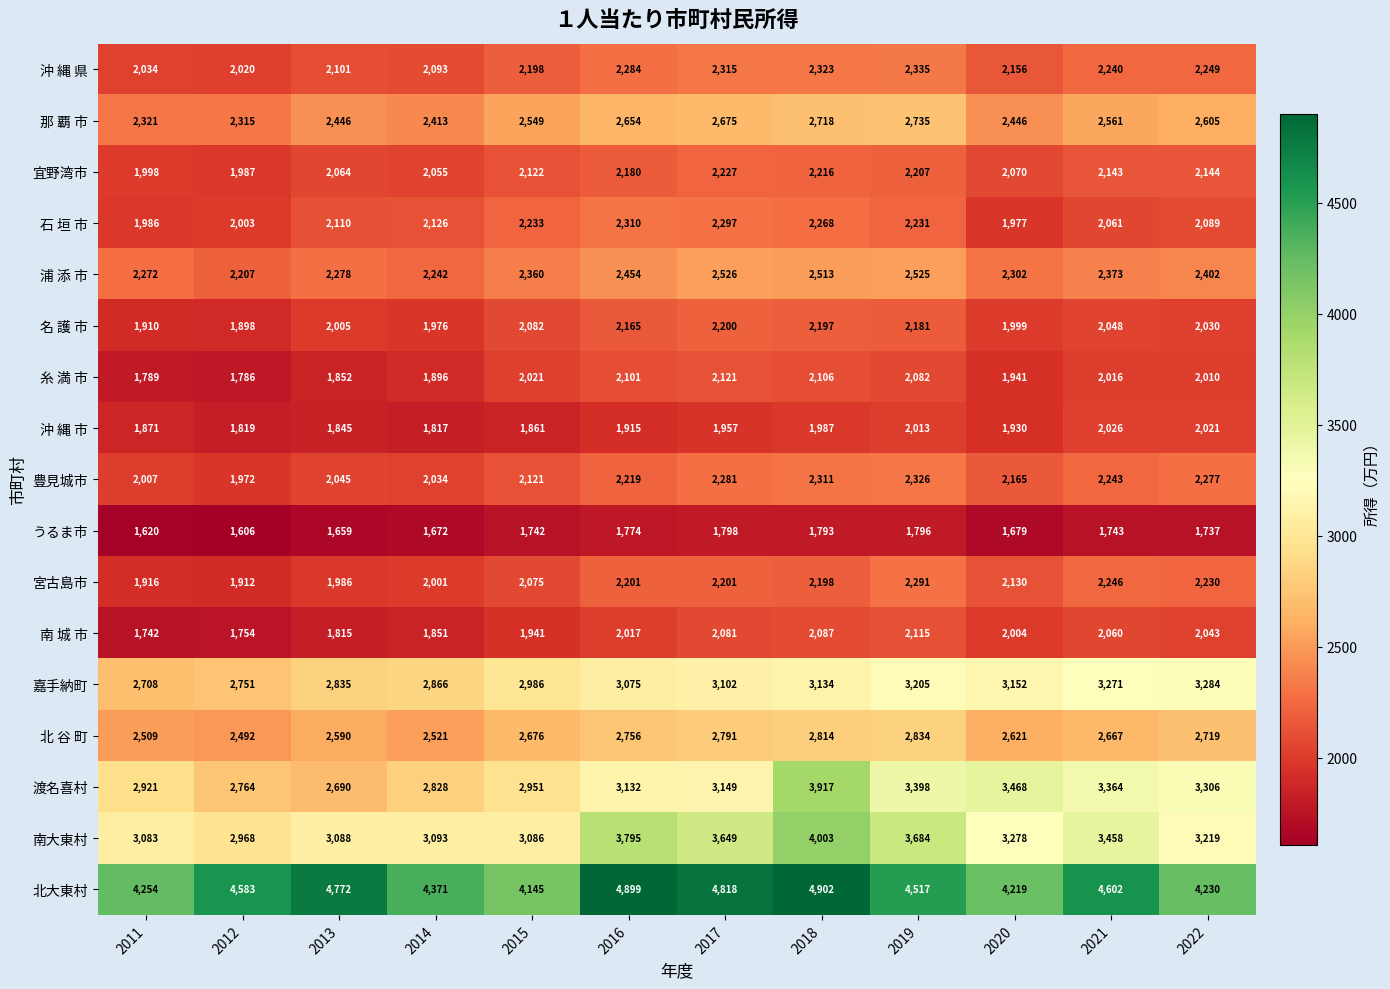

The value of 宜野湾市 at 2014 is 3014. True or false?

False